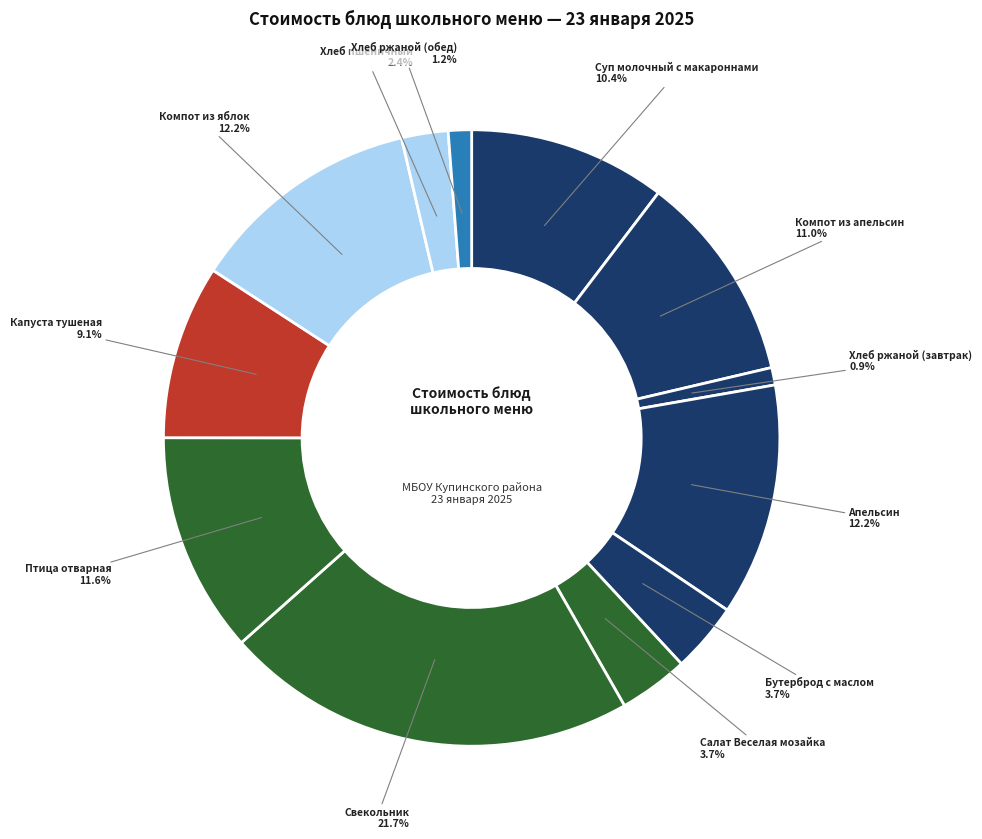

To the nearest percent, what is the combined percentage of Свекольник and Хлеб пшеничный?

24%